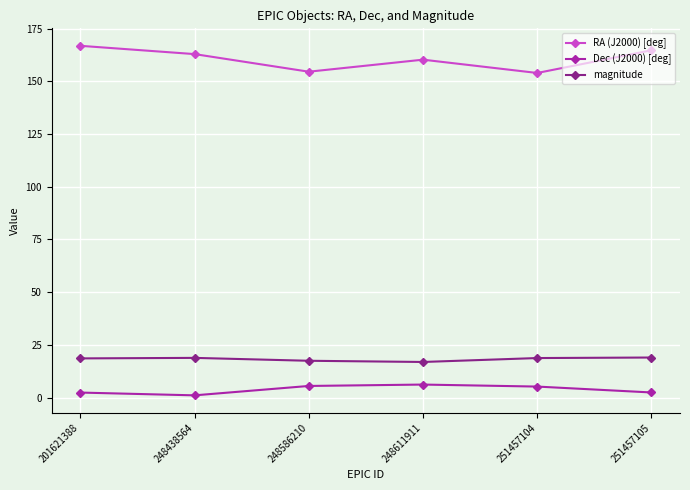

At 201621388, list the series in order from smallest to largest.

Dec (J2000) [deg], magnitude, RA (J2000) [deg]